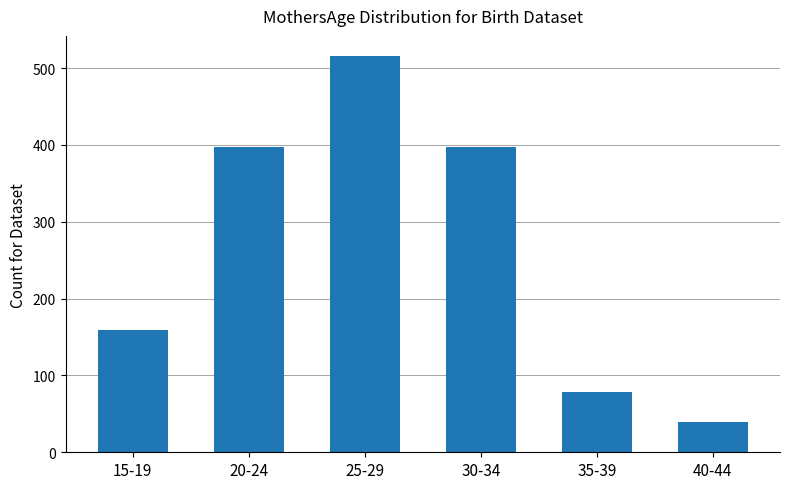

How many data points does each series have?

6